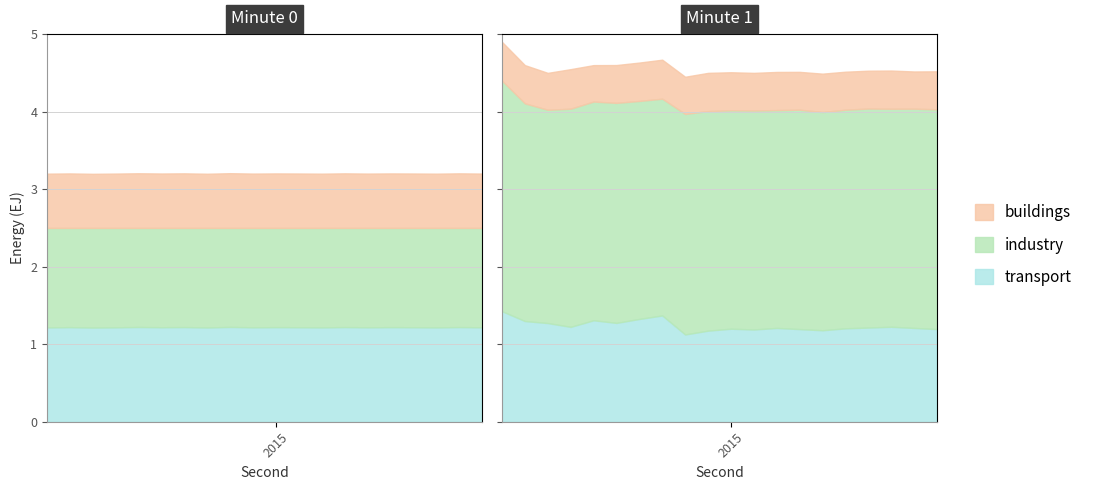

What are all the series names shown in the legend?

transport, industry, buildings